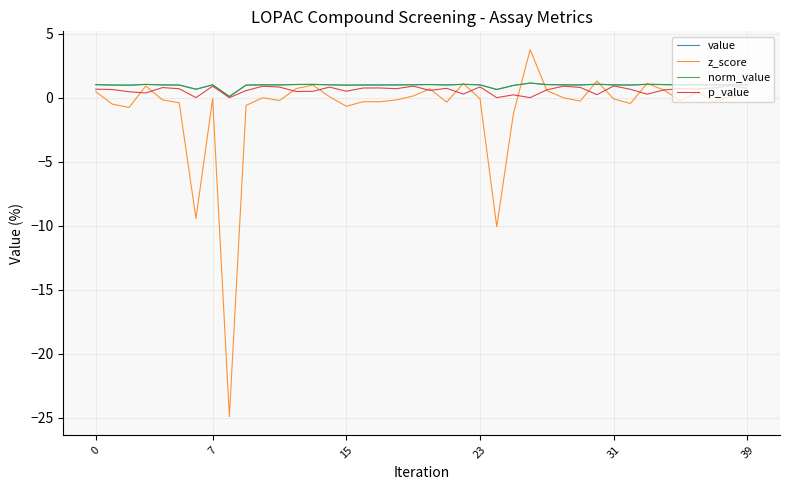

What is the value of the z_score point at the 27th from the left?

3.7